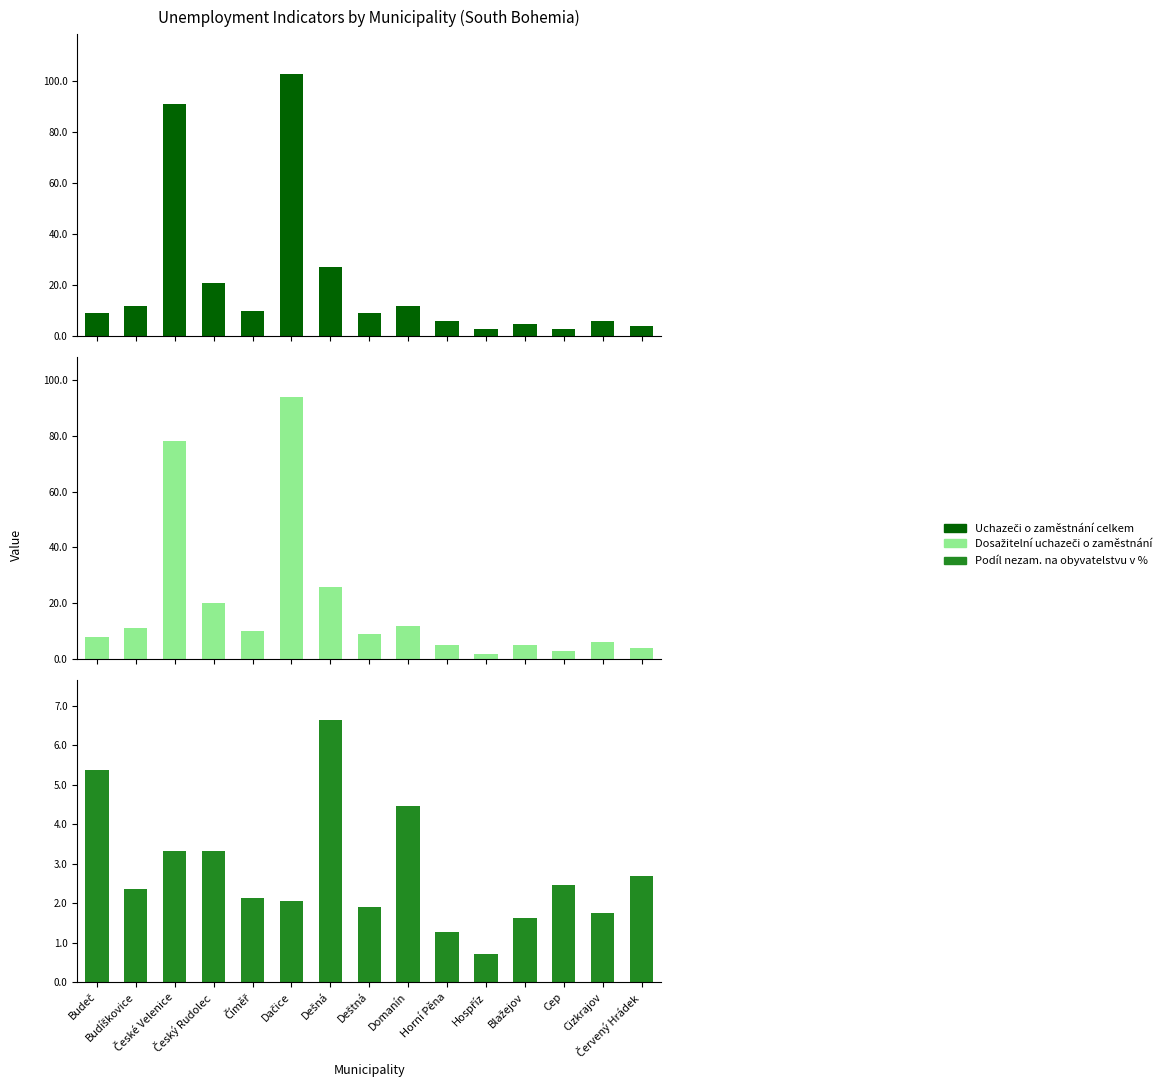

The value of Uchazeči o zaměstnání celkem at Dešná is 38.5. True or false?

False